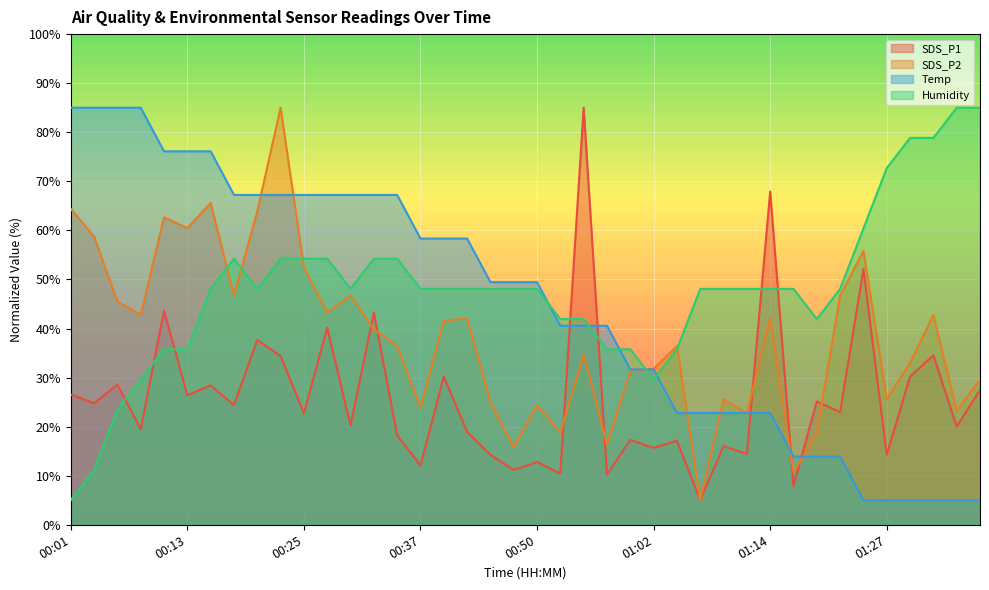

How many categories are shown in the chart?

40